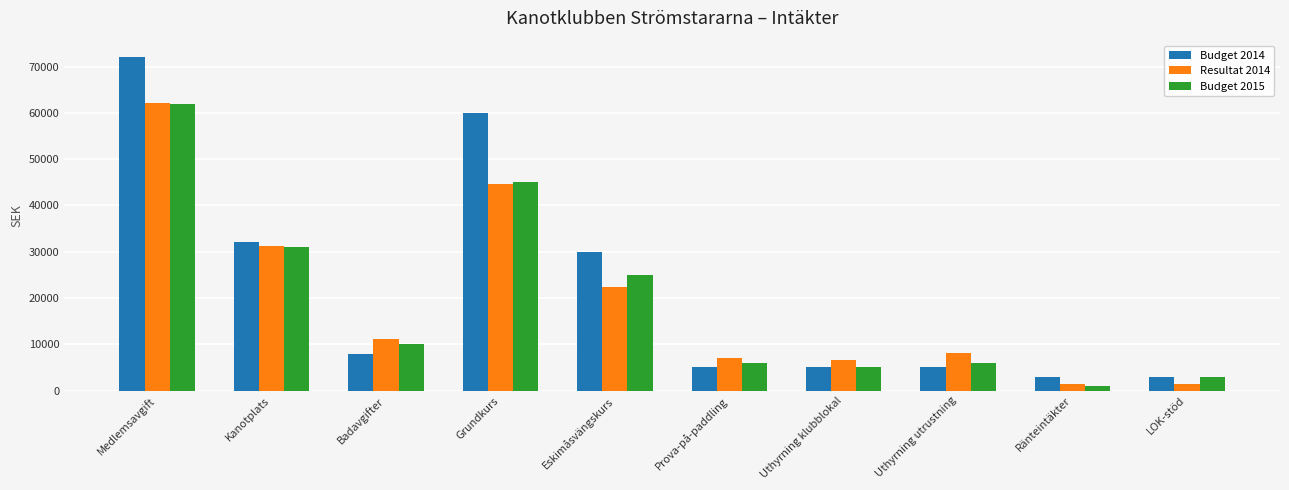

What is the difference between the highest and lowest values at Grundkurs?

15411.5